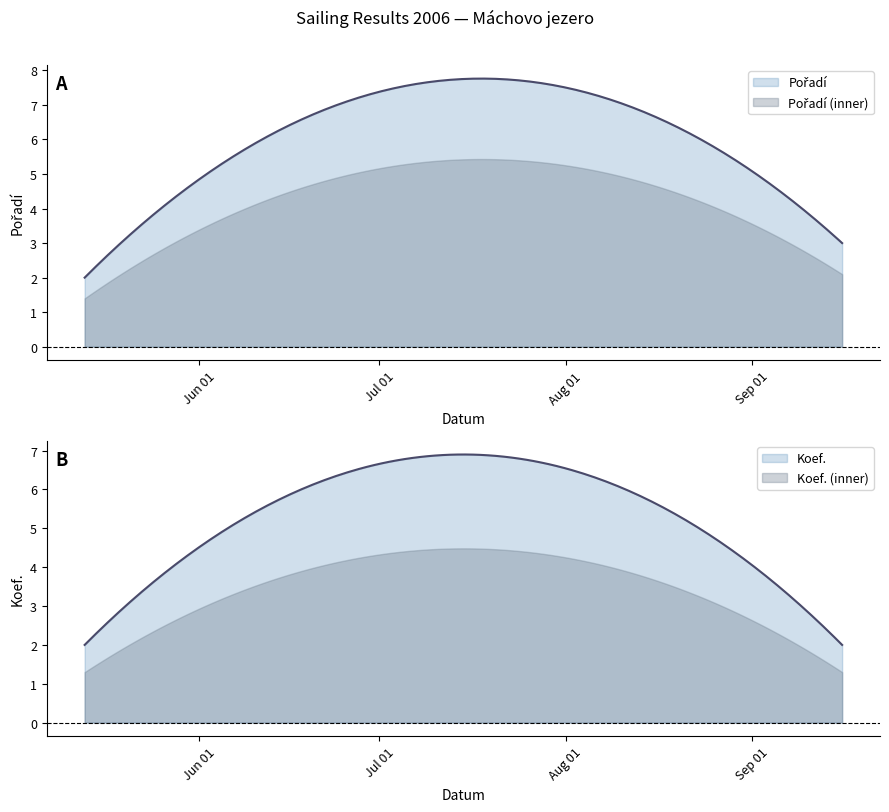

Which series changed the most between 2006-05-13 and 2006-08-11?

Pořadí